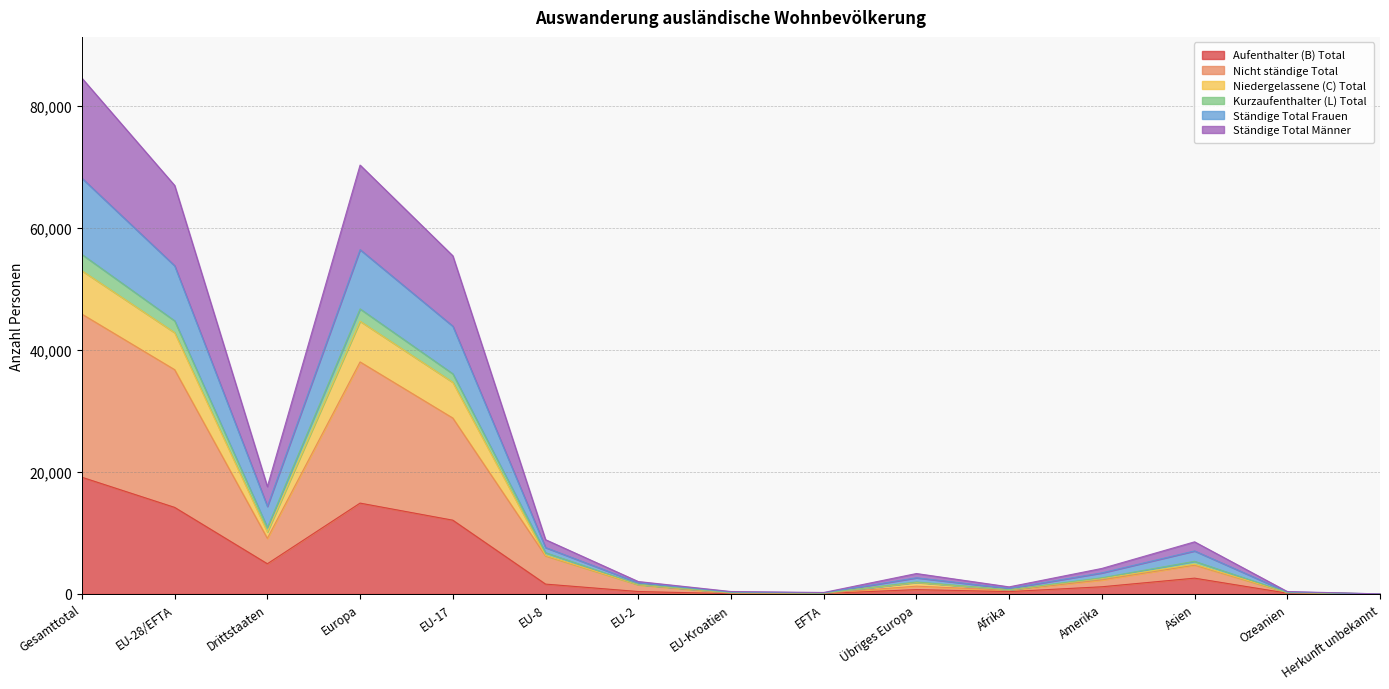

Which category has the highest value across all series?

Gesamttotal